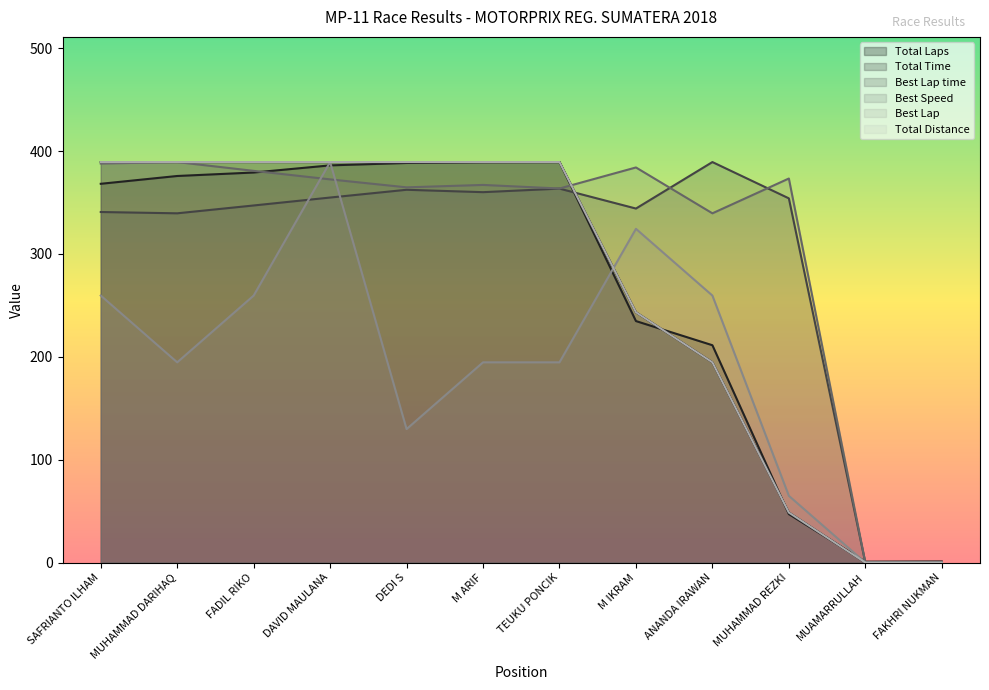

At which label does Total Laps first exceed 389?

SAFRIANTO ILHAM